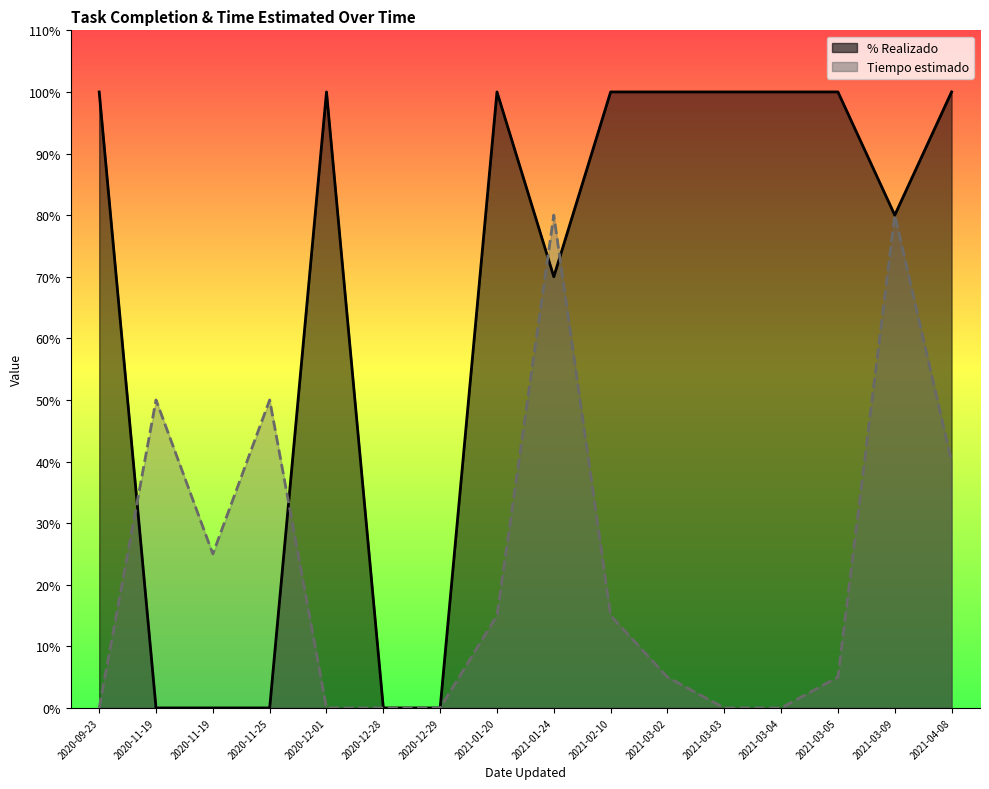

Which series has the largest total across all categories?

% Realizado